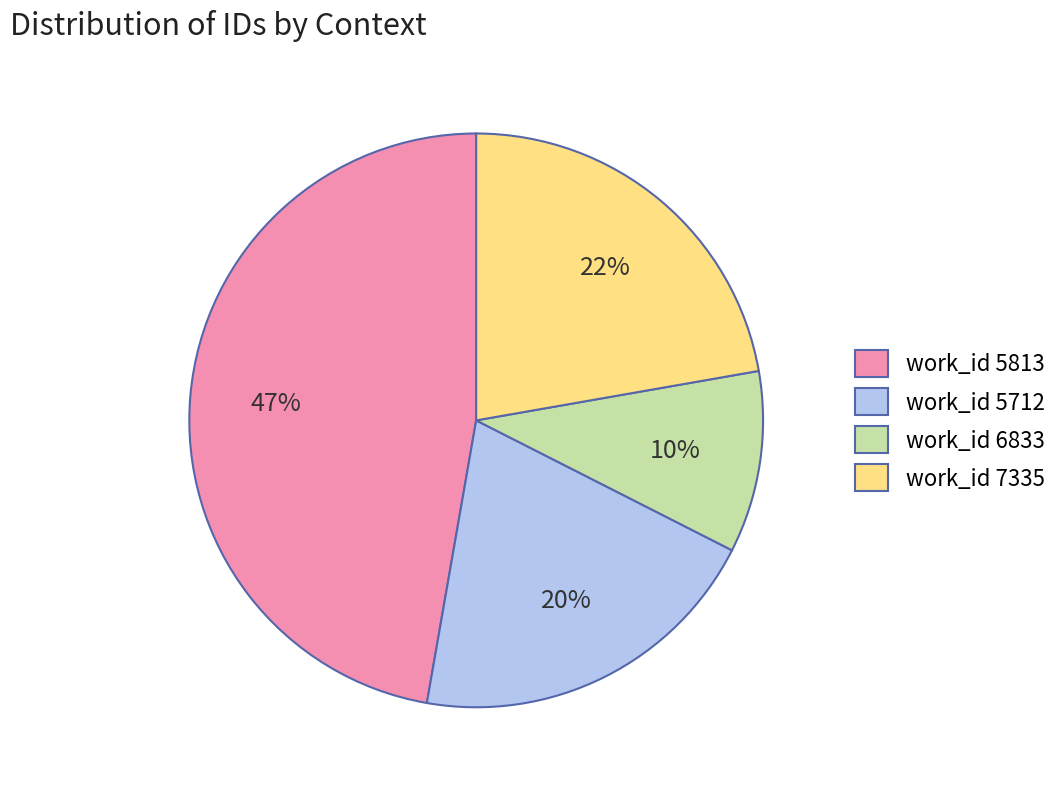

Is it true that work_id 7335 is 22% of the pie?

True